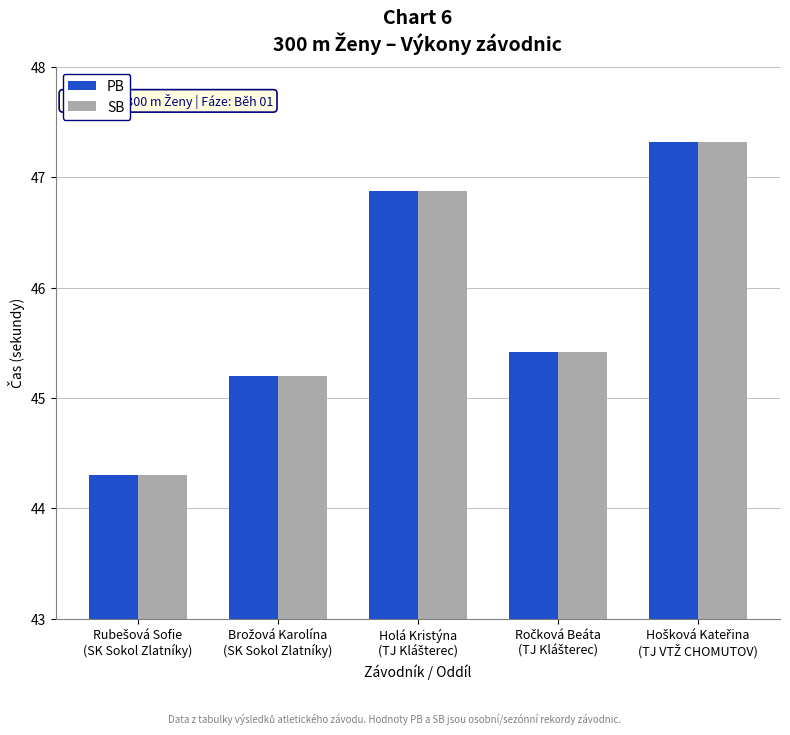

How many categories are shown in the chart?

5